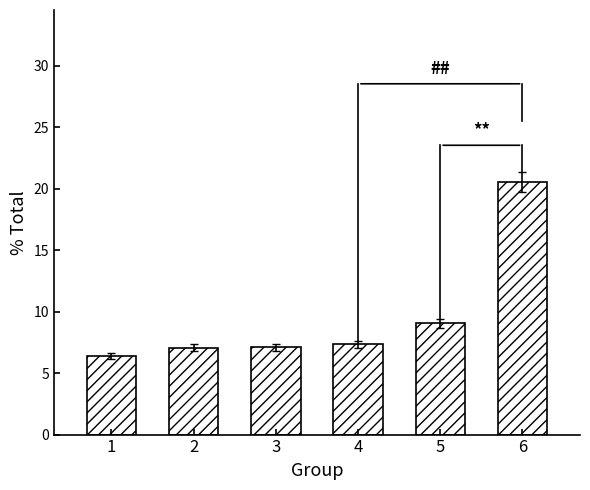

Reading left to right, extract all data points from this chart.

1=6.4	2=7.1	3=7.1	4=7.4	5=9.0	6=20.5